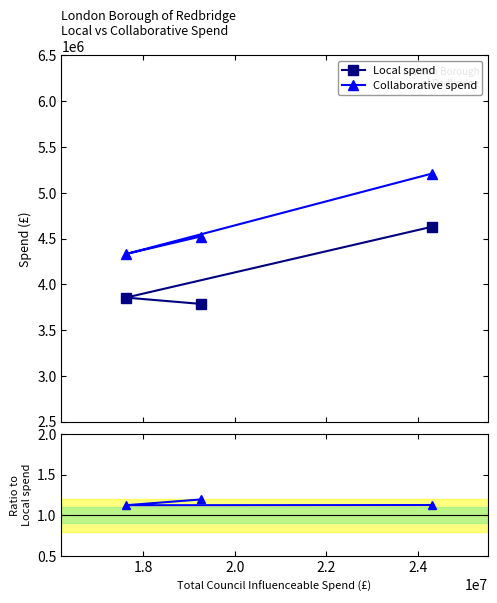

How many lines are shown in the chart?

3